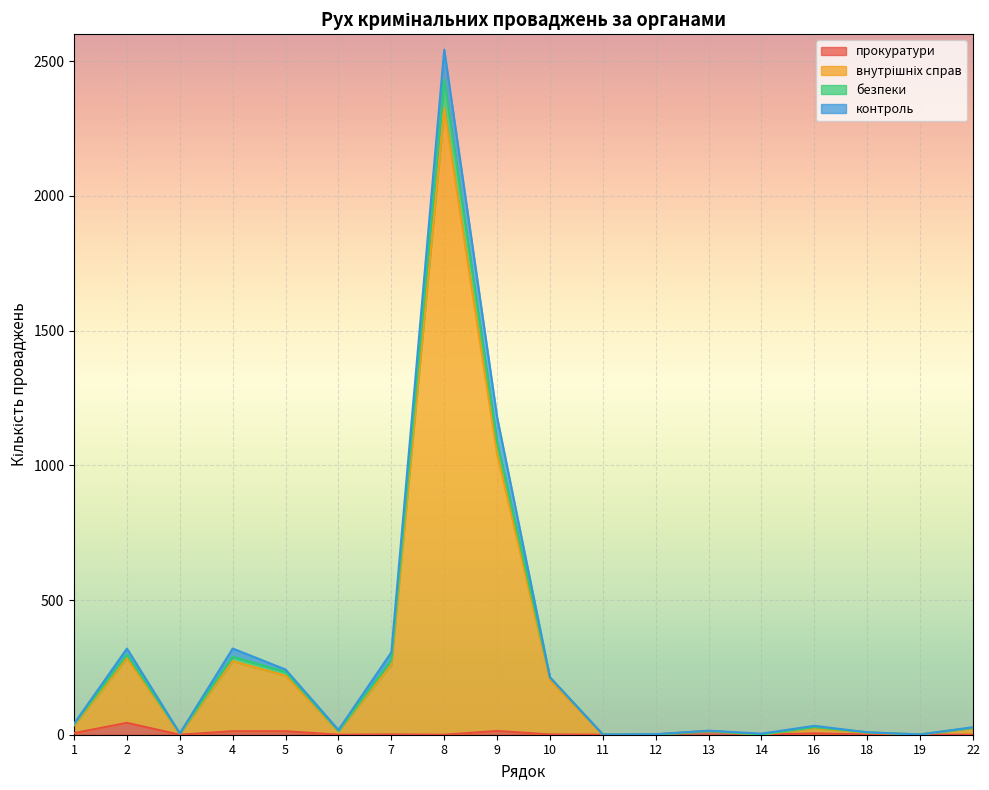

What is the sum of the прокуратури values at 2 and 5?

57